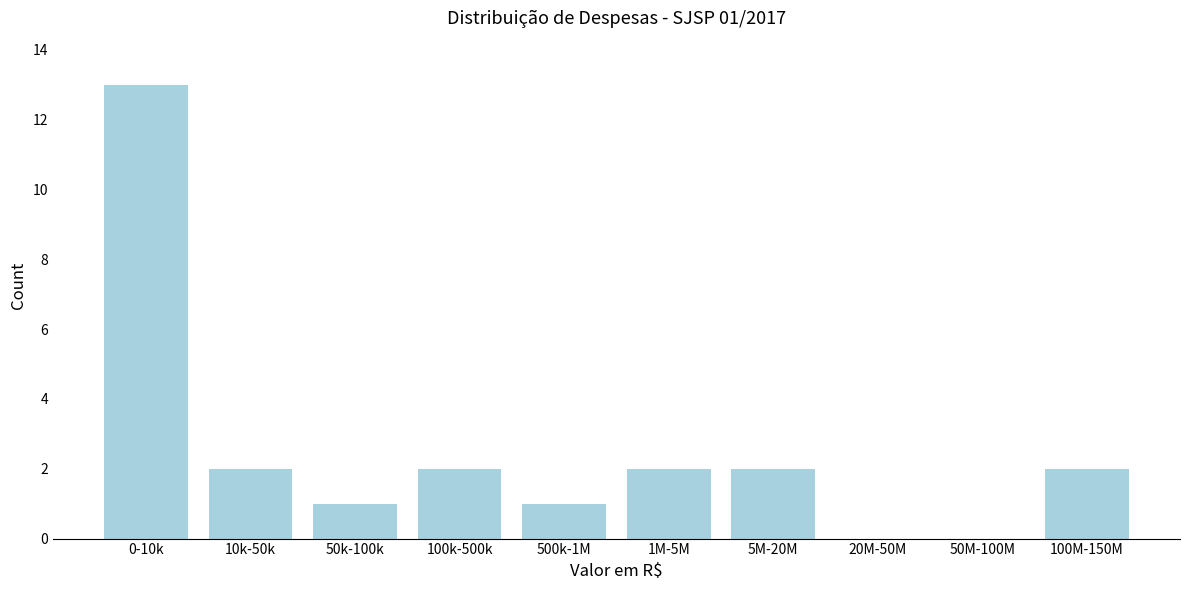

Reading right to left, extract all data points from this chart.

100M-150M=2	50M-100M=0	20M-50M=0	5M-20M=2	1M-5M=2	500k-1M=1	100k-500k=2	50k-100k=1	10k-50k=2	0-10k=13